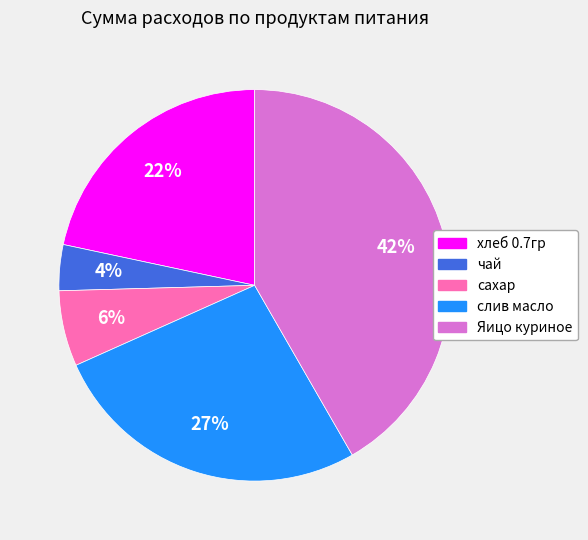

Count the number of slices in the pie.

5